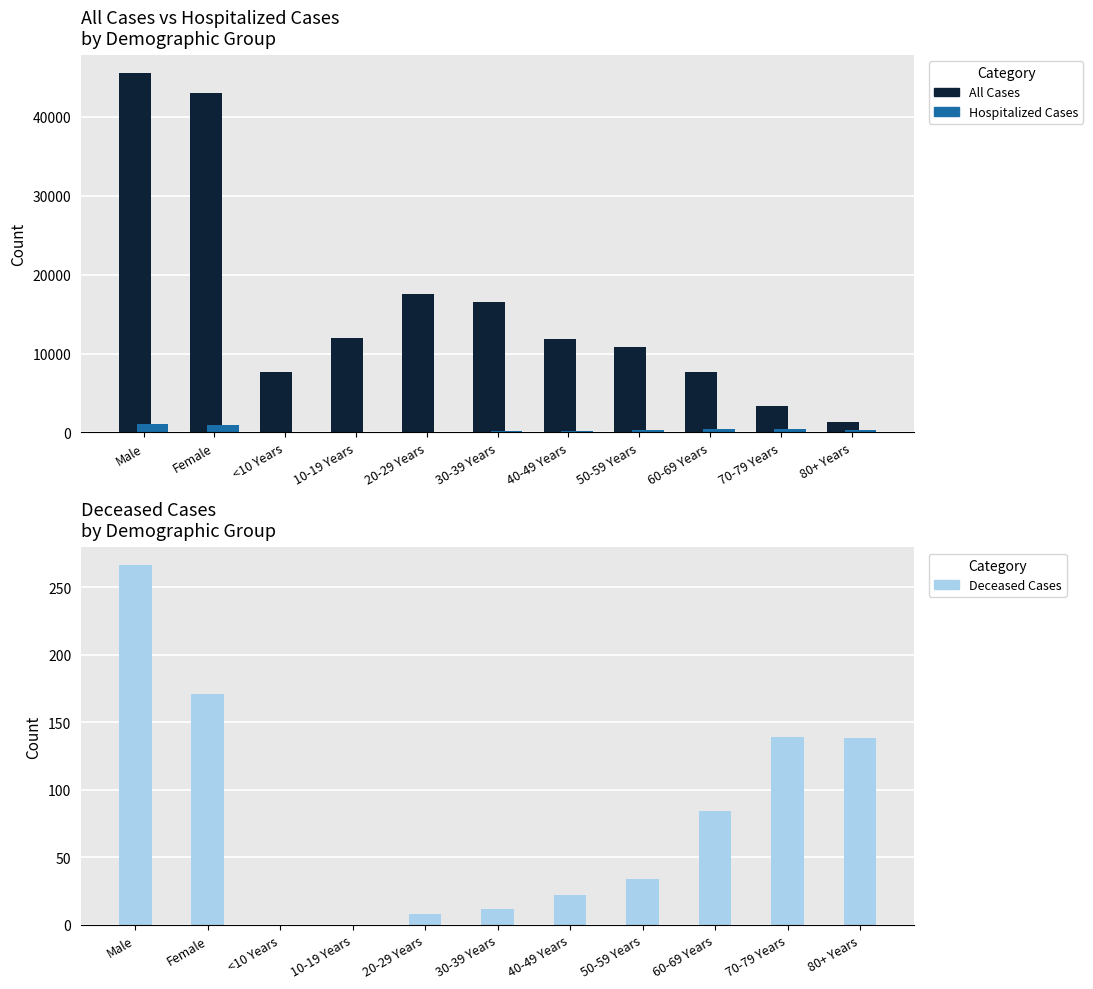

Where is Deceased Cases nearest to the value 133?

80+ Years